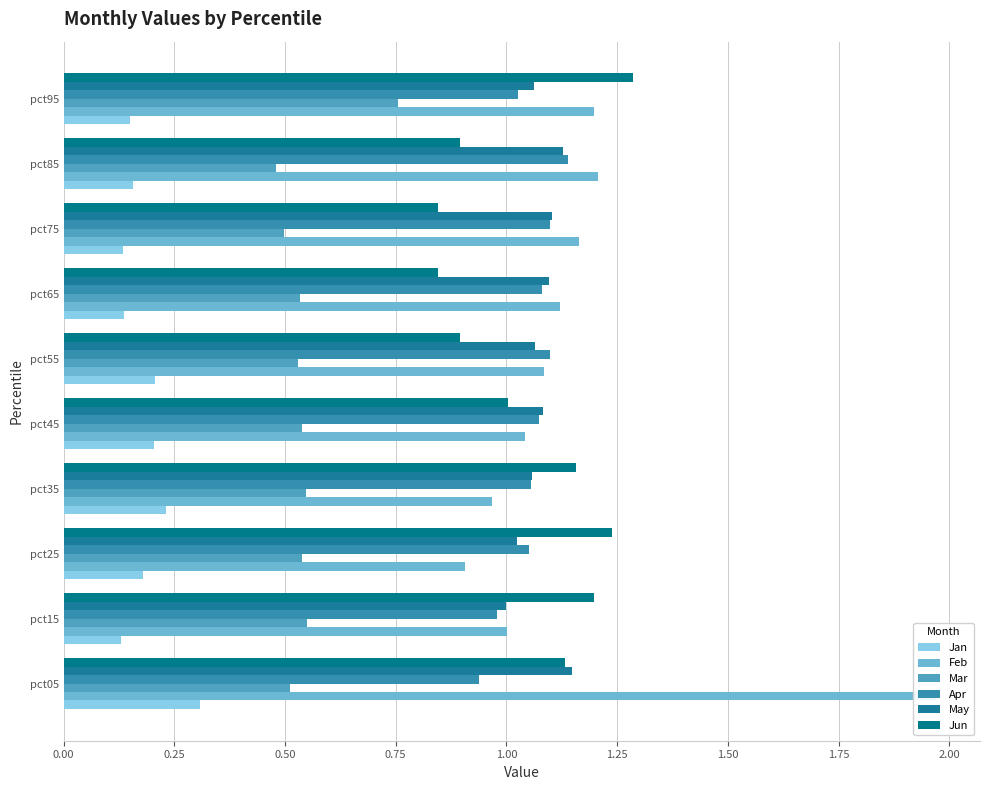

Reading left to right, transcribe all the data shown in this chart.

Jan: 0.00=0.3	0.25=0.1	0.50=0.2	0.75=0.2	1.00=0.2	1.25=0.2	1.50=0.1	1.75=0.1	2.00=0.2	2.25=0.2
Feb: 0.00=2.0	0.25=1.0	0.50=0.9	0.75=1.0	1.00=1.0	1.25=1.1	1.50=1.1	1.75=1.2	2.00=1.2	2.25=1.2
Mar: 0.00=0.5	0.25=0.5	0.50=0.5	0.75=0.5	1.00=0.5	1.25=0.5	1.50=0.5	1.75=0.5	2.00=0.5	2.25=0.8
Apr: 0.00=0.9	0.25=1.0	0.50=1.1	0.75=1.1	1.00=1.1	1.25=1.1	1.50=1.1	1.75=1.1	2.00=1.1	2.25=1.0
May: 0.00=1.1	0.25=1.0	0.50=1.0	0.75=1.1	1.00=1.1	1.25=1.1	1.50=1.1	1.75=1.1	2.00=1.1	2.25=1.1
Jun: 0.00=1.1	0.25=1.2	0.50=1.2	0.75=1.2	1.00=1.0	1.25=0.9	1.50=0.8	1.75=0.8	2.00=0.9	2.25=1.3